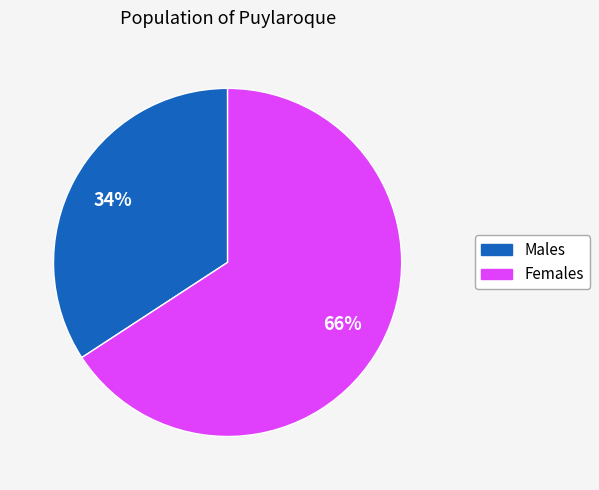

To the nearest percent, what is the difference between the largest and smallest slice percentages?

32%